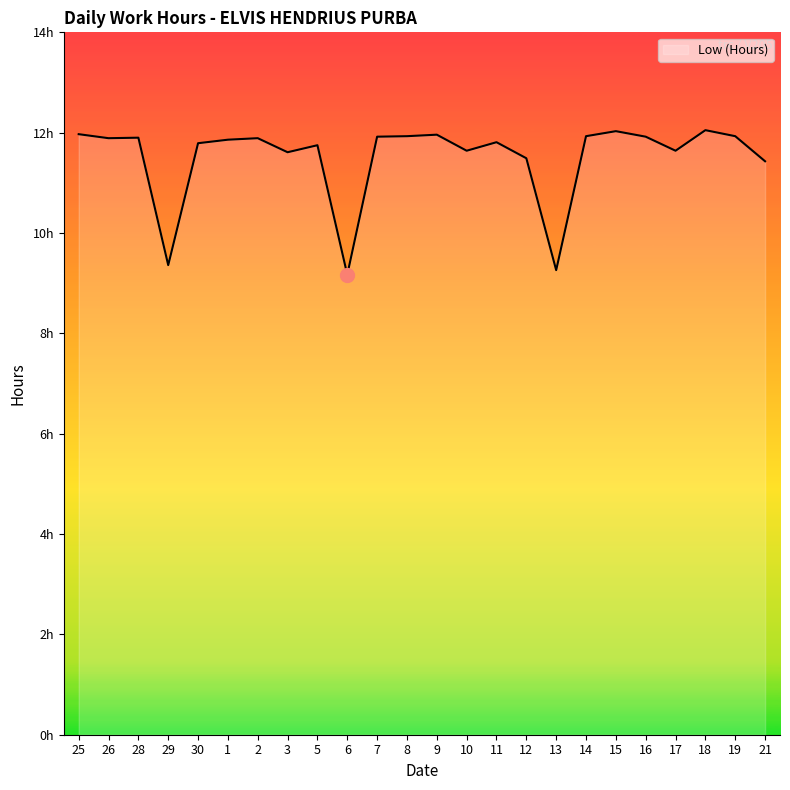

Is this an area chart (filled region under the line)?

Yes